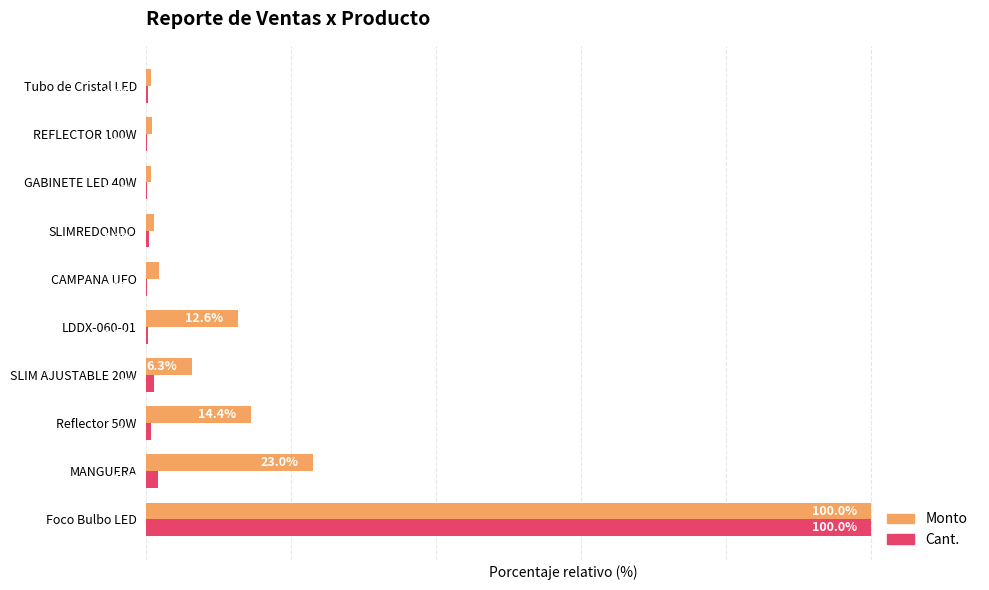

Which series has the largest total across all categories?

Monto